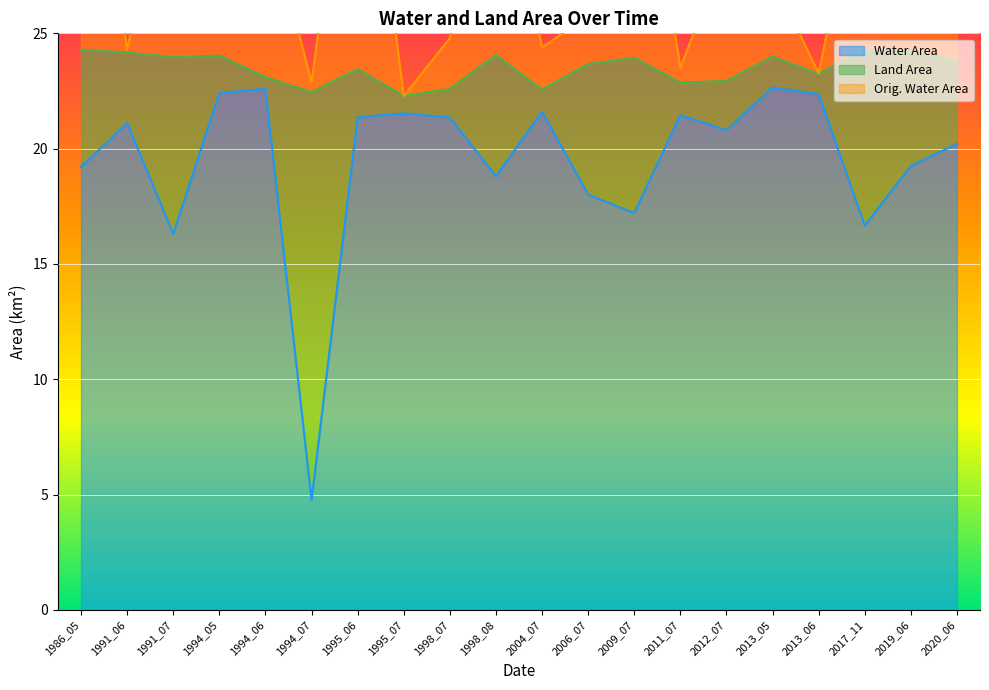

At which label is waterArea closest to 13?

1991_07